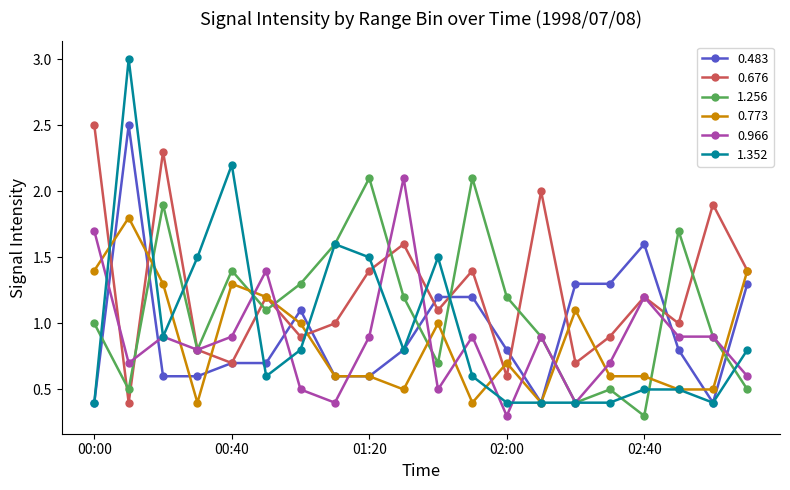

Which series ends up on top after the final intersection of 0.773 and 0.966?

0.773